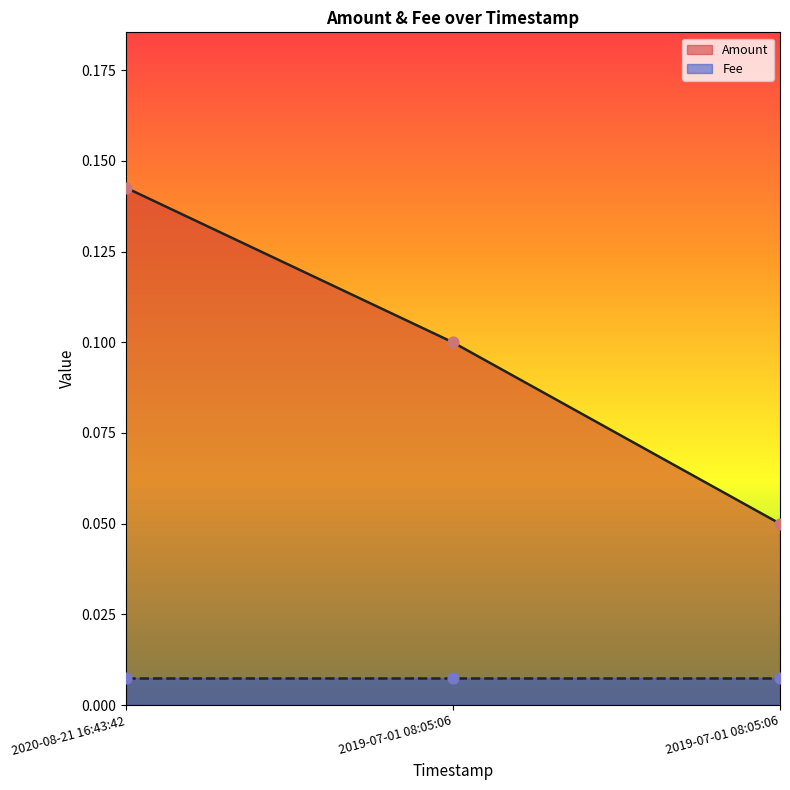

Between 2020-08-21 16:43:42 and 2019-07-01 08:05:06, which is larger?

2020-08-21 16:43:42